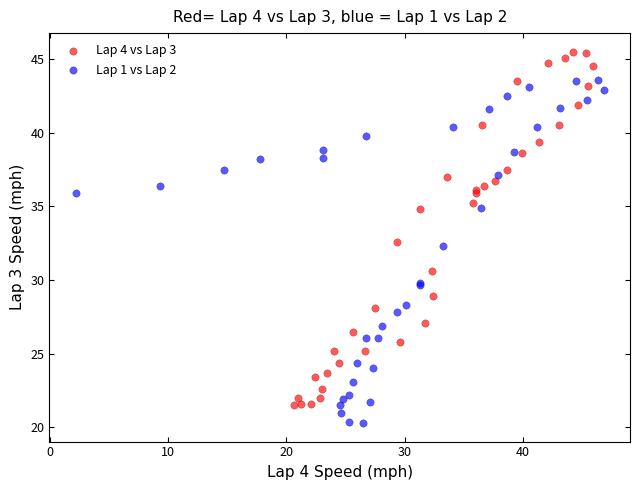

Which series contains the lowest Y value?

Lap 1 vs Lap 2